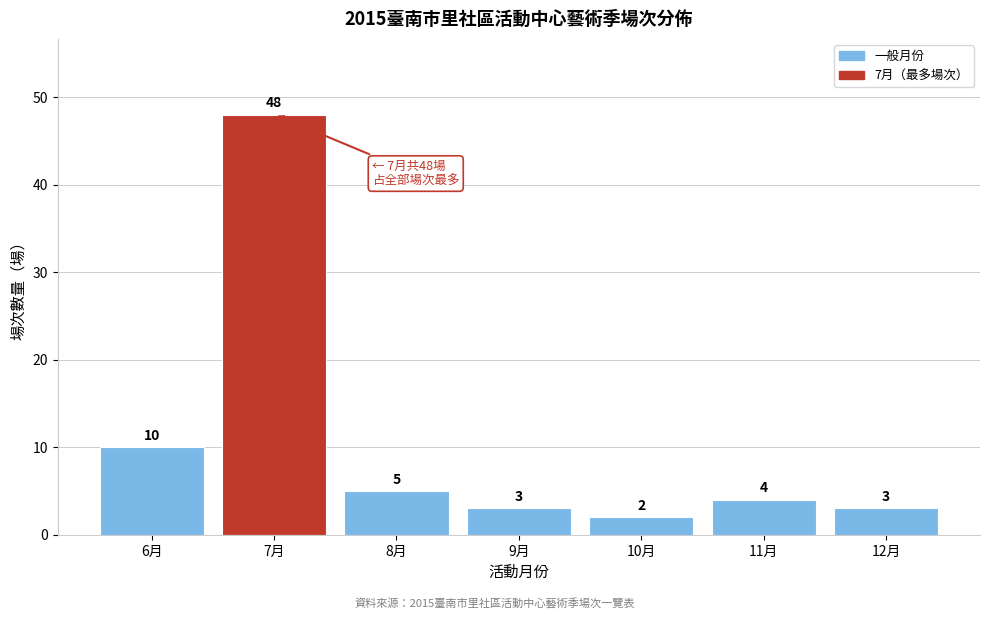

Reading right to left, extract all data points from this chart.

12月=3	11月=4	10月=2	9月=3	8月=5	7月=48	6月=10